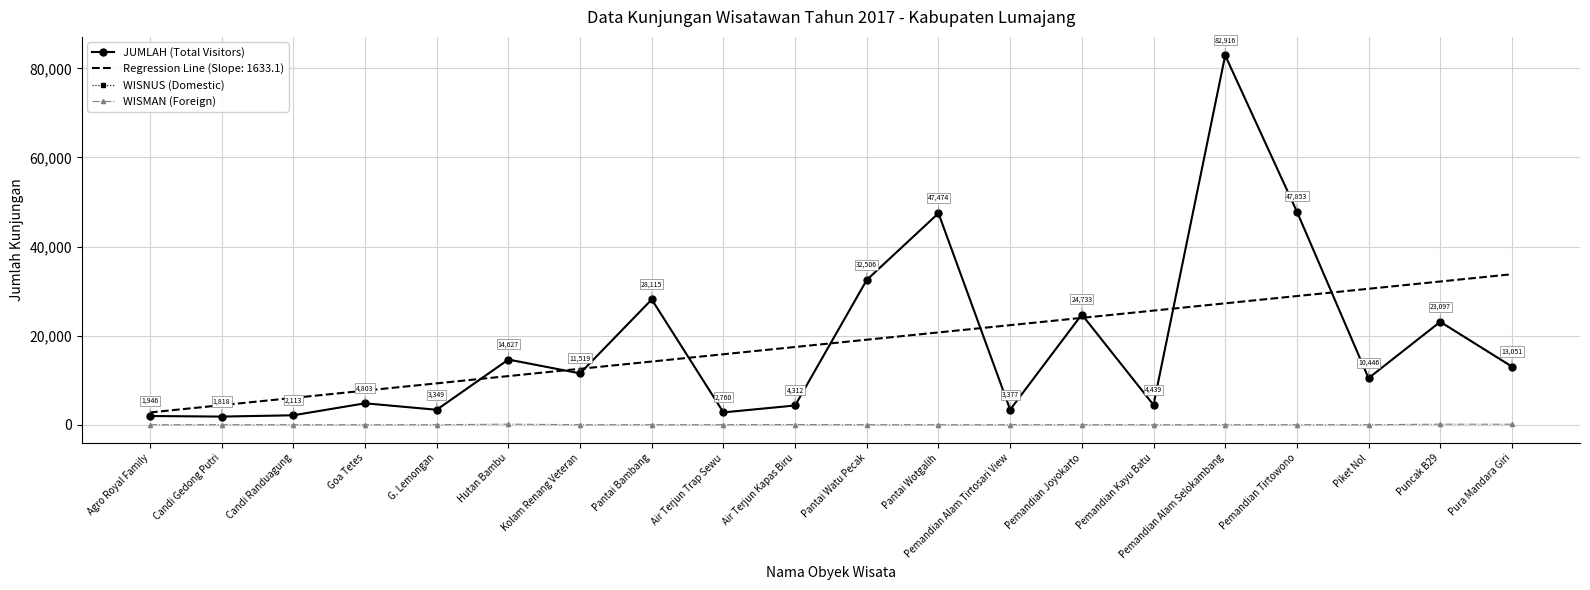

What are all the series names shown in the legend?

JUMLAH (Total Visitors), Regression Line (Slope: 1633.1), WISNUS (Domestic), WISMAN (Foreign)